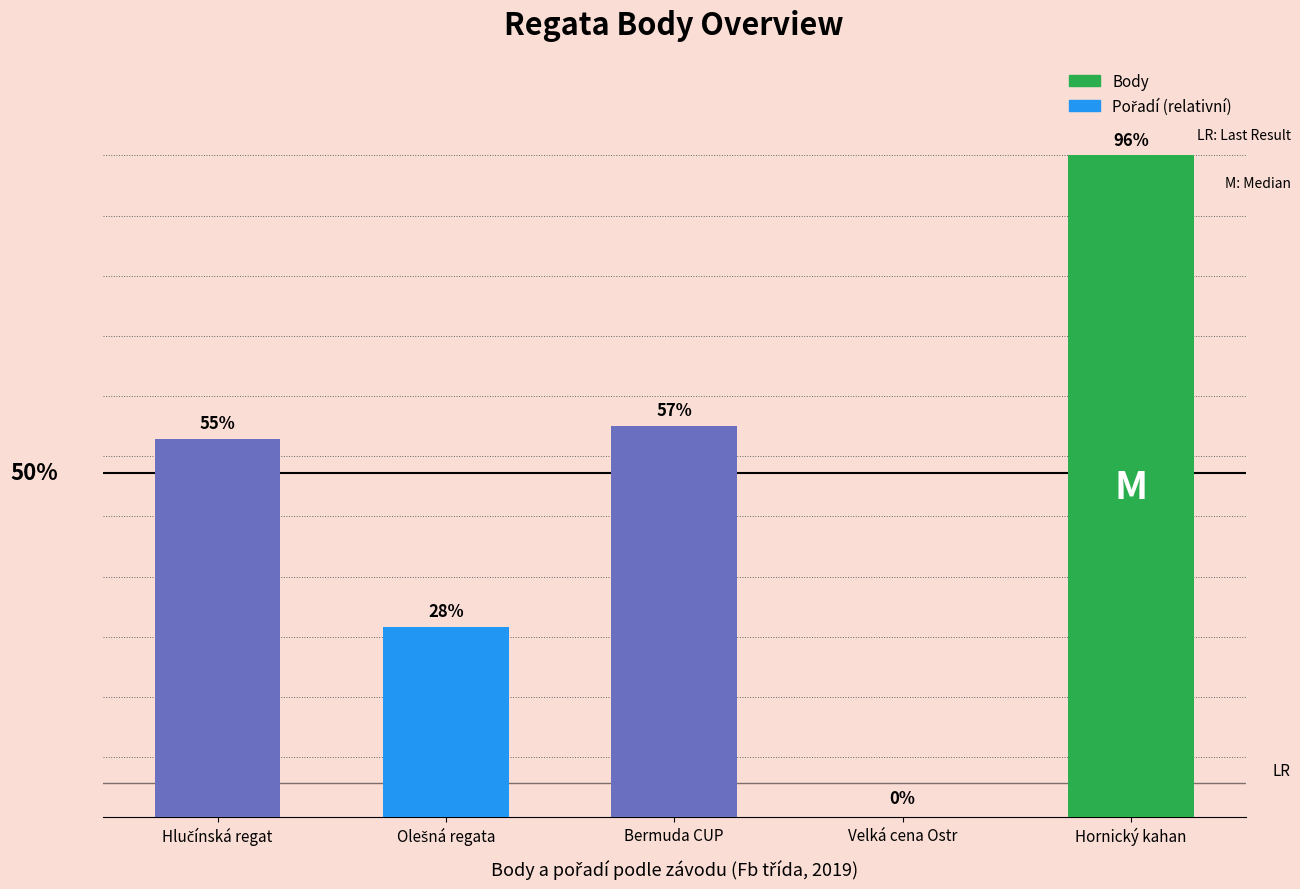

Reading left to right, extract all data points from this chart.

54.9	27.6	56.7	0.0	96.0